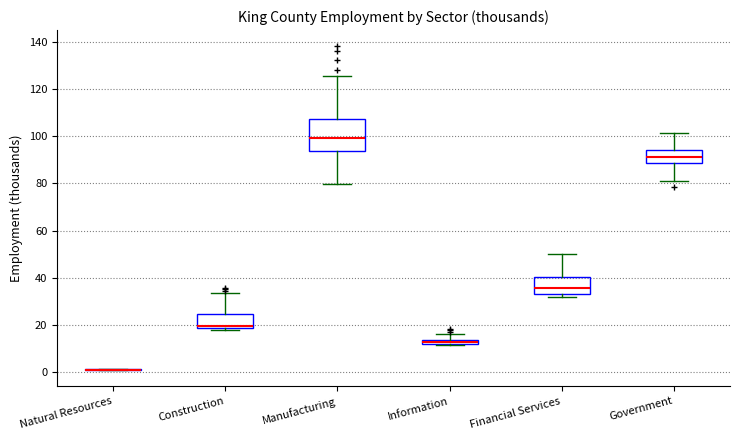

Where is the lower edge of the box for Financial Services on the y-axis? The values are not printed on the chart, so give them approximately, as read against the axis.

32